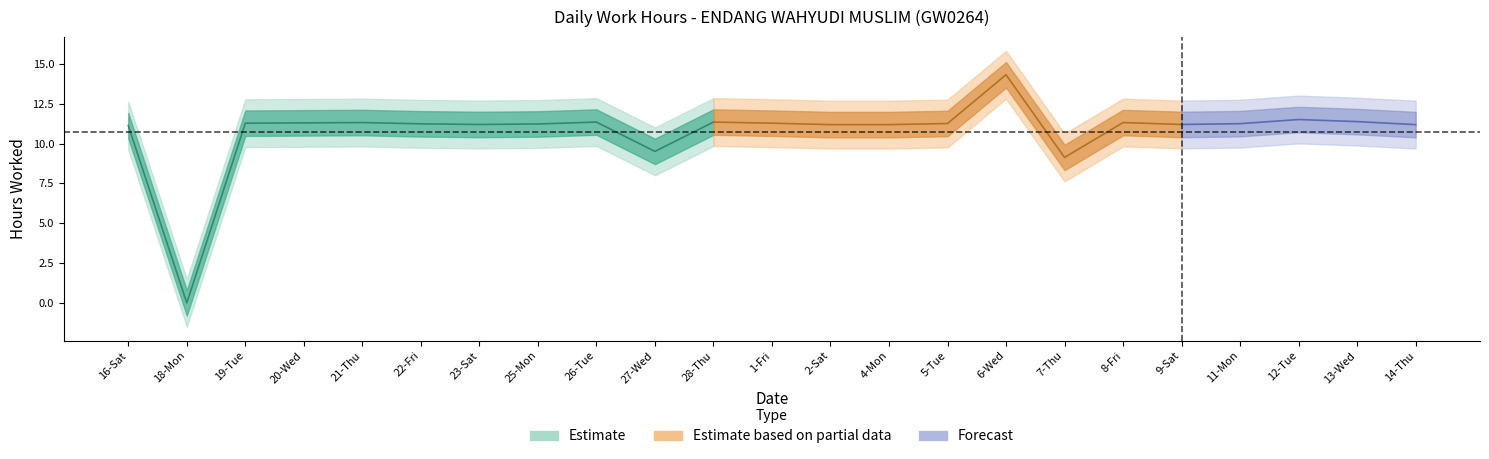

How many positive values does the Low (hours) series have?

22